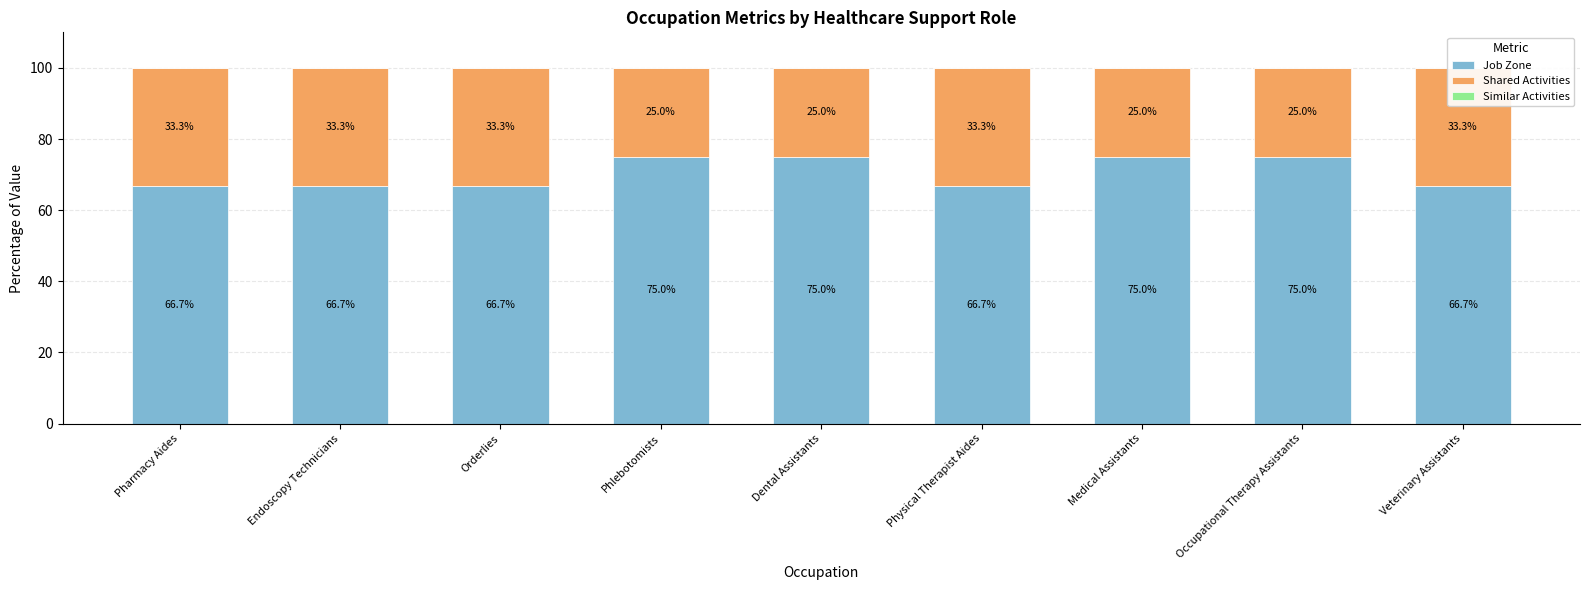

Which category has the lowest value across all series?

Pharmacy Aides